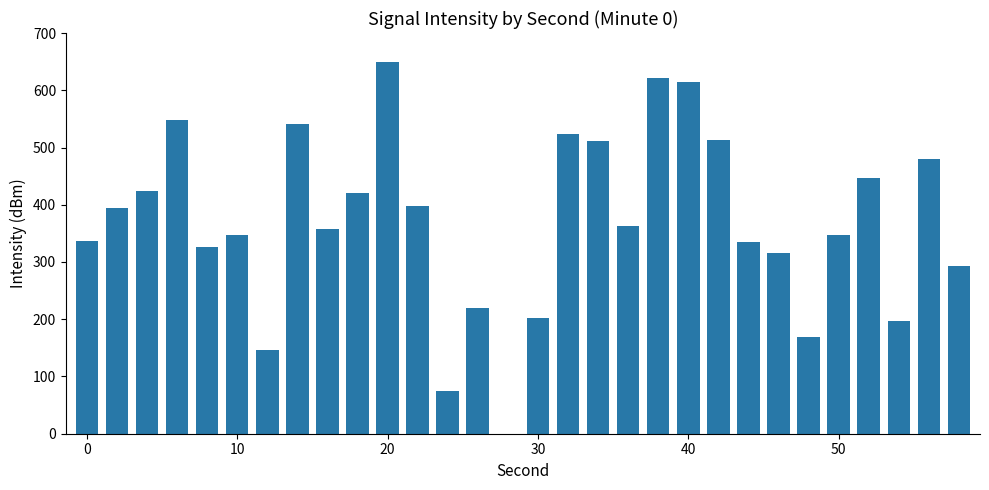

What is the maximum value shown in the chart?

650.0